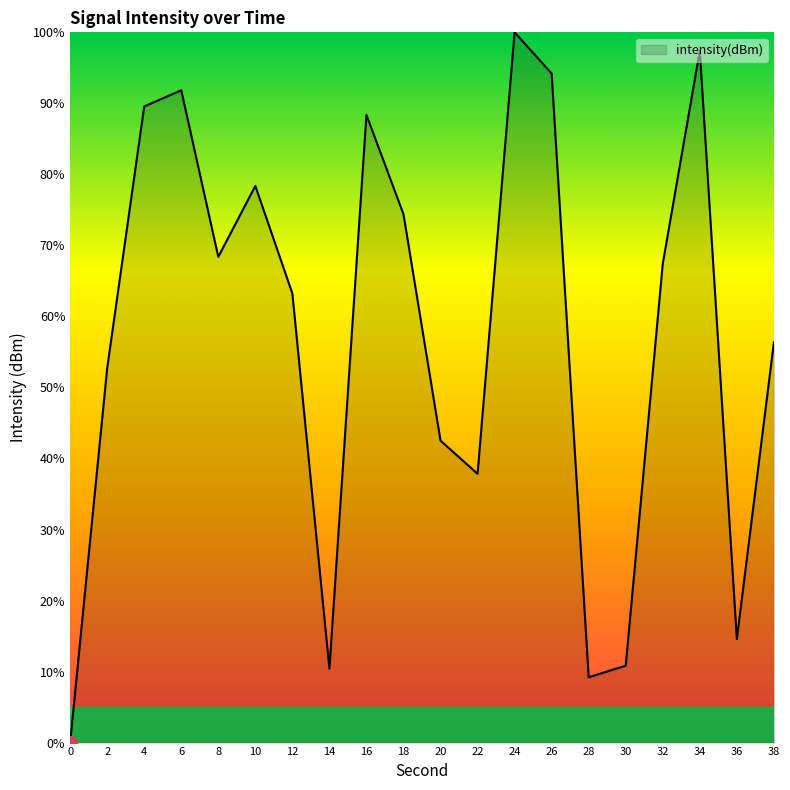

What is the difference between the values at 28 and 36?

5.4